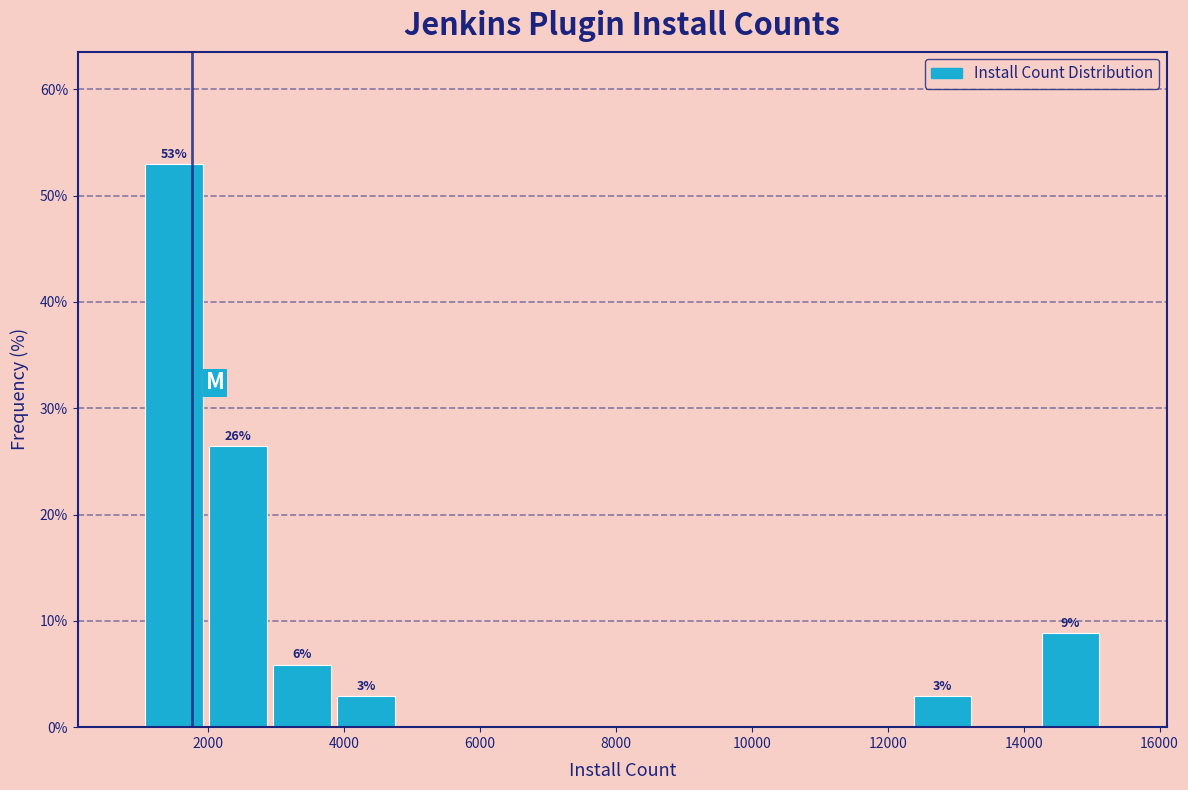

Over which range of the x-axis is the bar tallest?

1000 to 2000